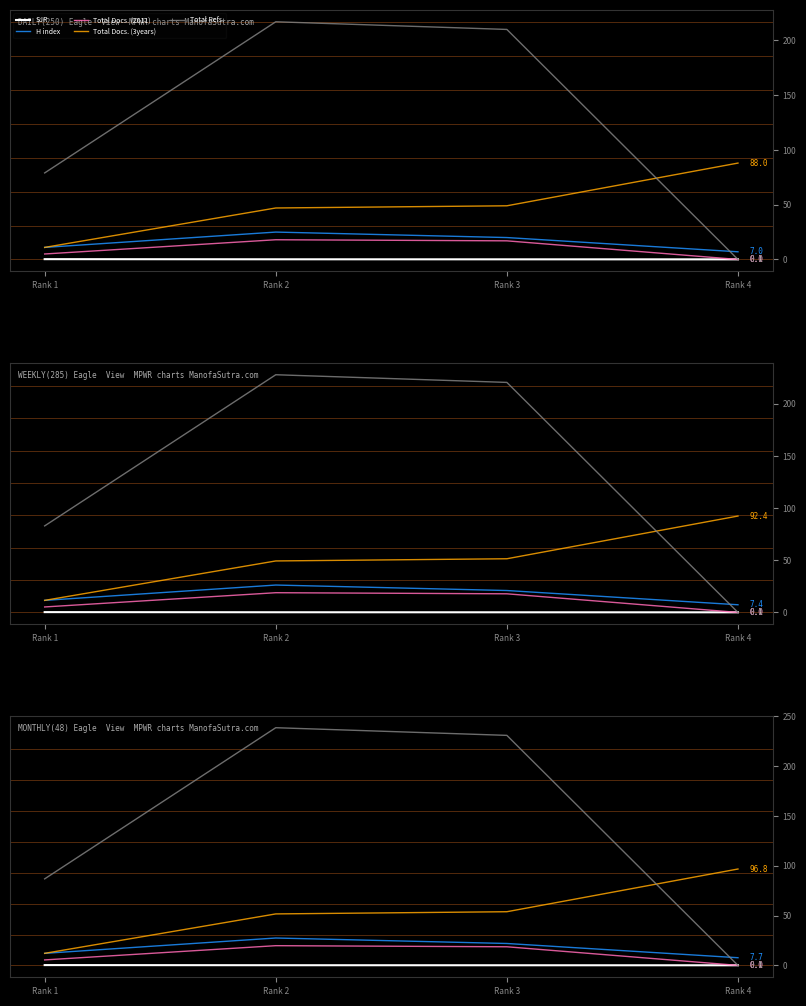

Reading left to right, extract all data points from this chart.

SJR: 0.3	0.2	0.1	0.1
H index: 12.1	27.5	22.0	7.7
Total Docs. (2011): 5.5	19.8	18.7	0.0
Total Docs. (3years): 12.1	51.7	53.9	96.8
Total Refs.: 86.9	238.7	231.0	0.0